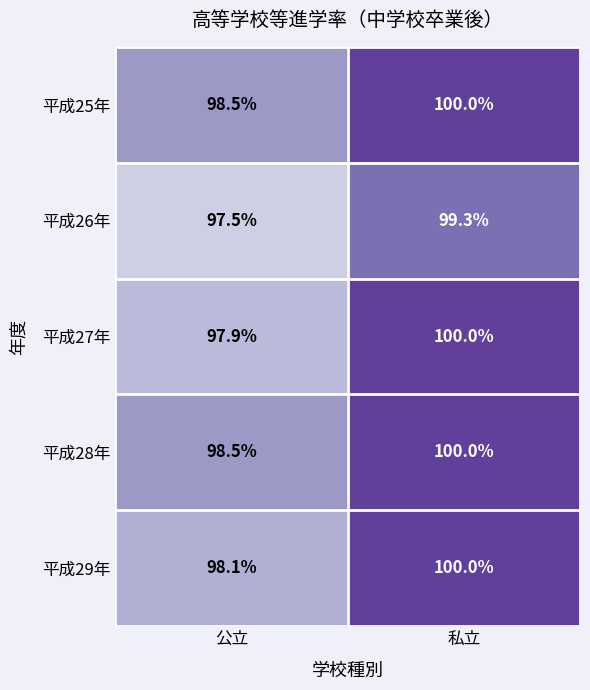

What is the minimum value shown in the chart?

97.5